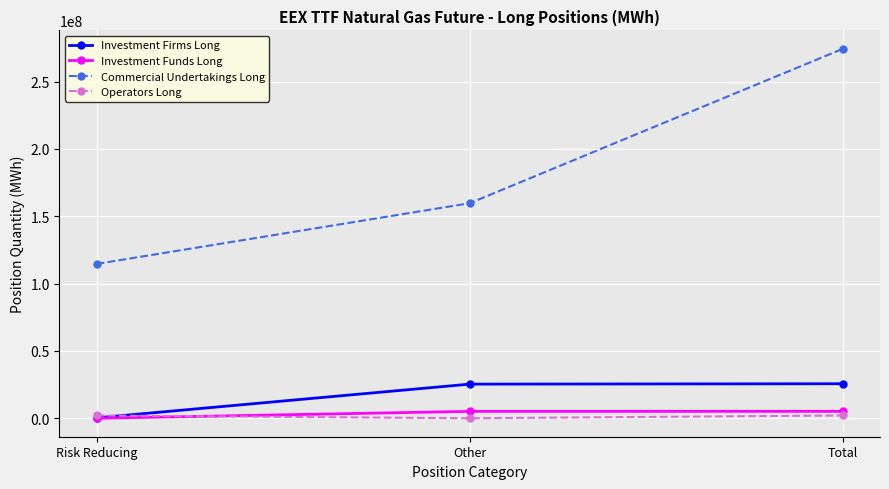

What is the sum of the Operators Long values at Total and Risk Reducing?

4138560